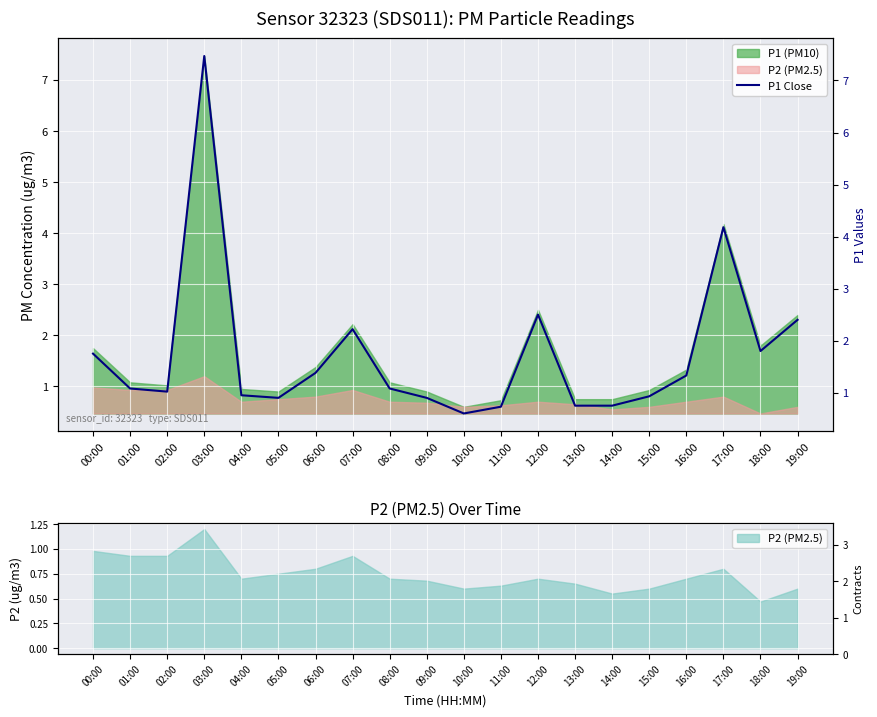

What is the difference between the values at 18:00 and 10:00?

1.2